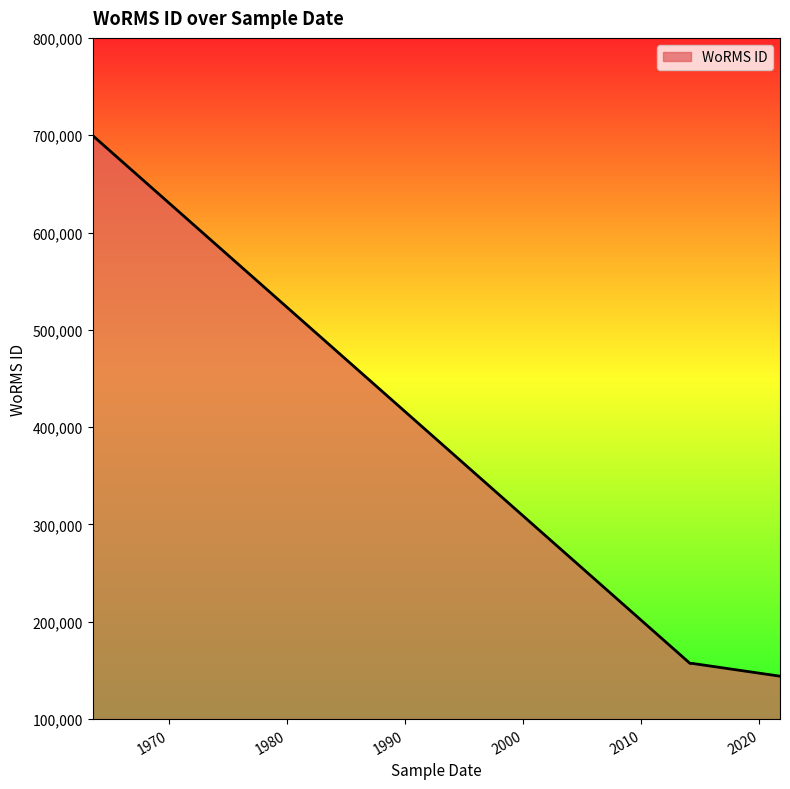

What is the average value?

289530